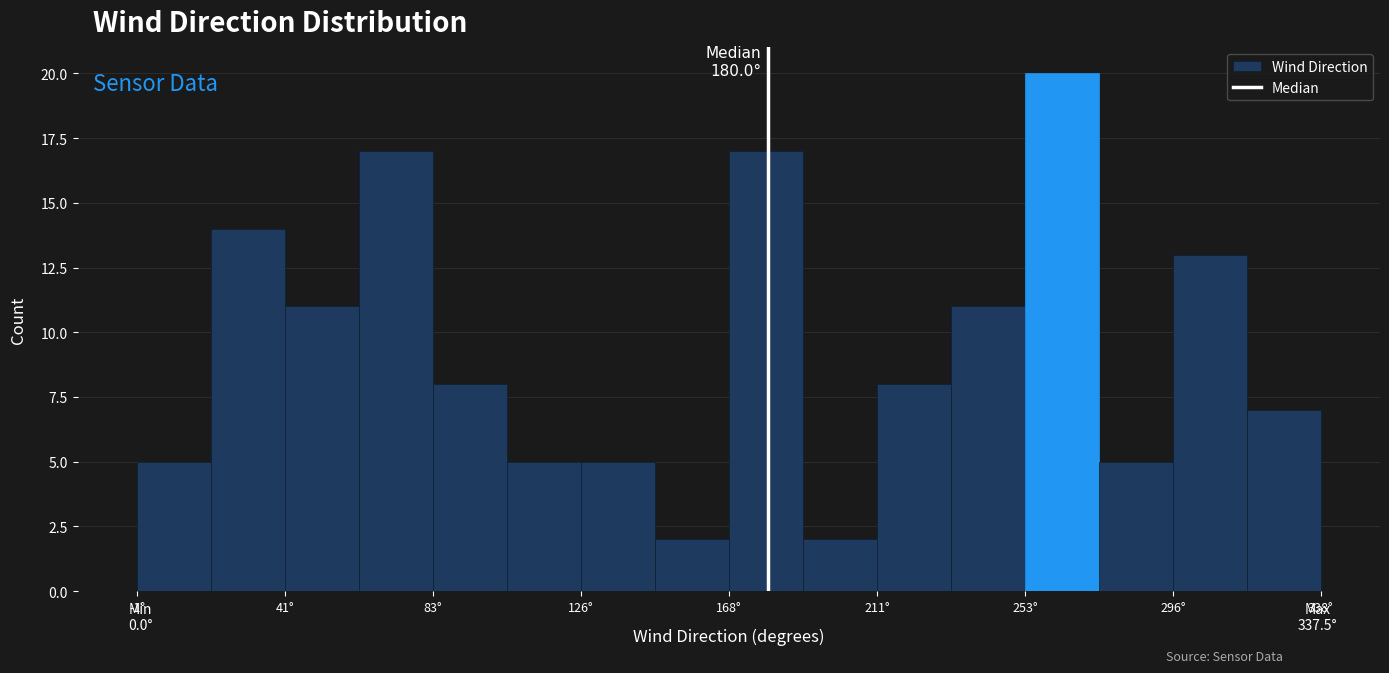

Which range on the x-axis has the tallest bar?

255 to 275